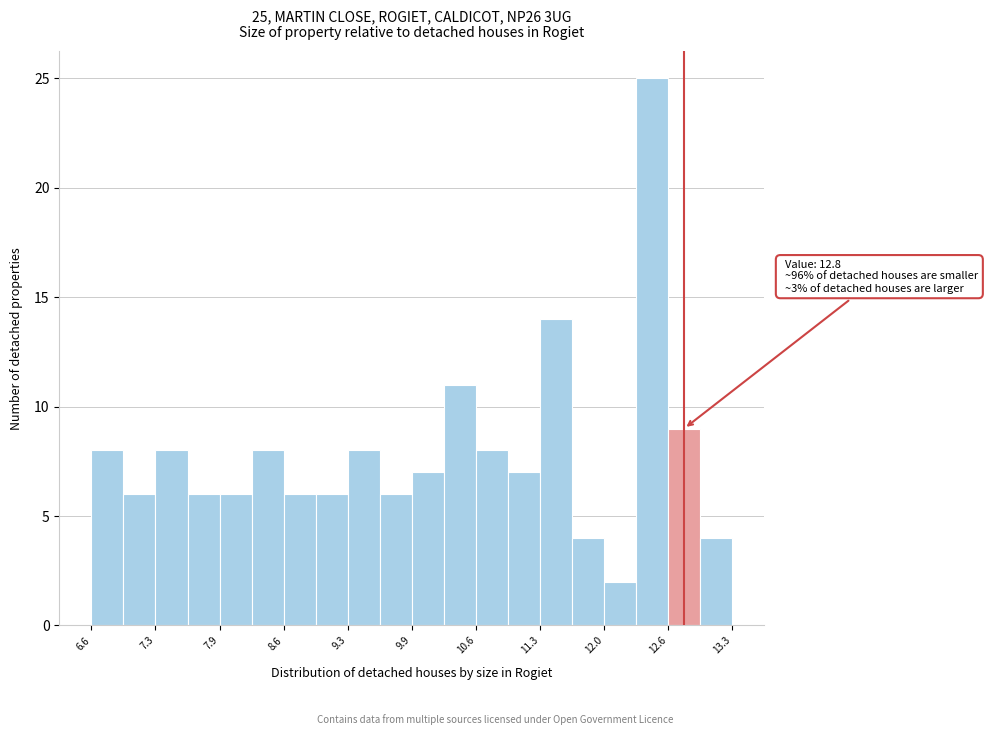

Around what value on the x-axis is the tallest bar? Give the approximate position of its centre, as read against the axis.

12.5